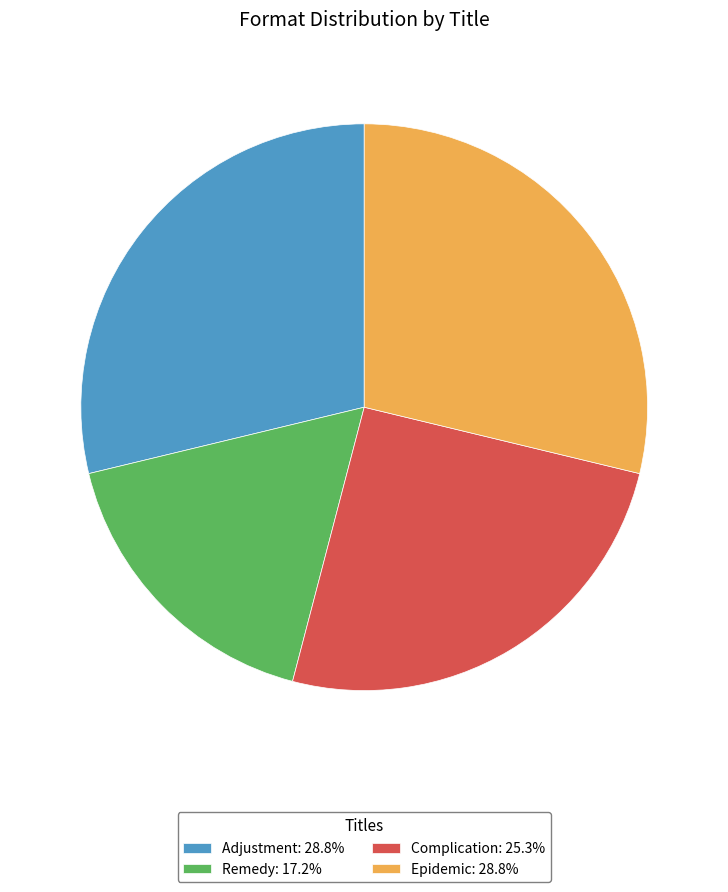

Is it true that Epidemic is 29% of the pie?

True